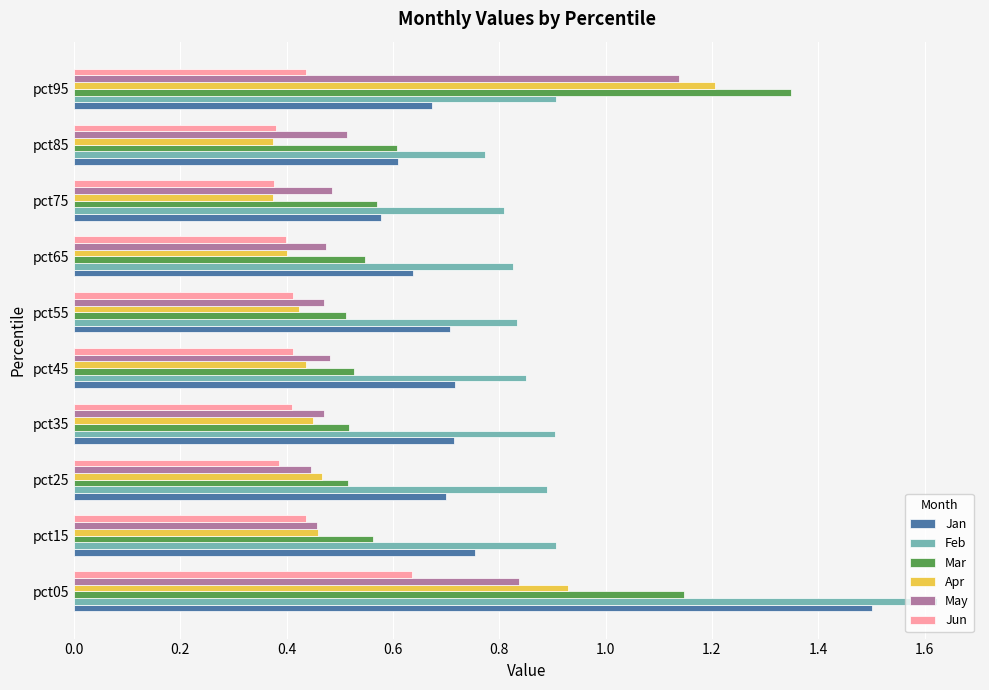

At which label is Jan closest to 1?

pct15